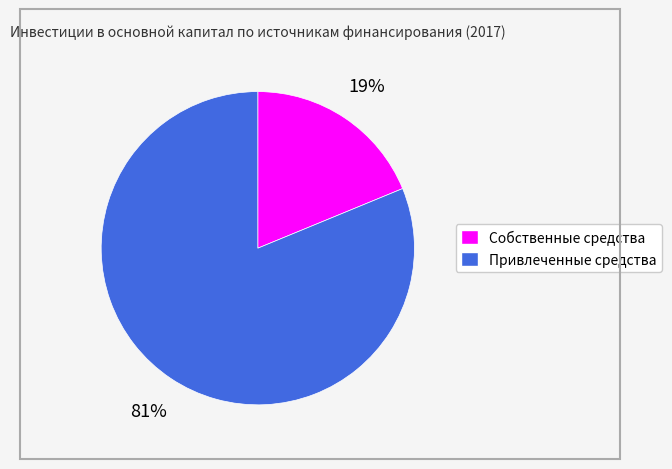

Is the sum of Привлеченные средства and Собственные средства greater than half?

Yes